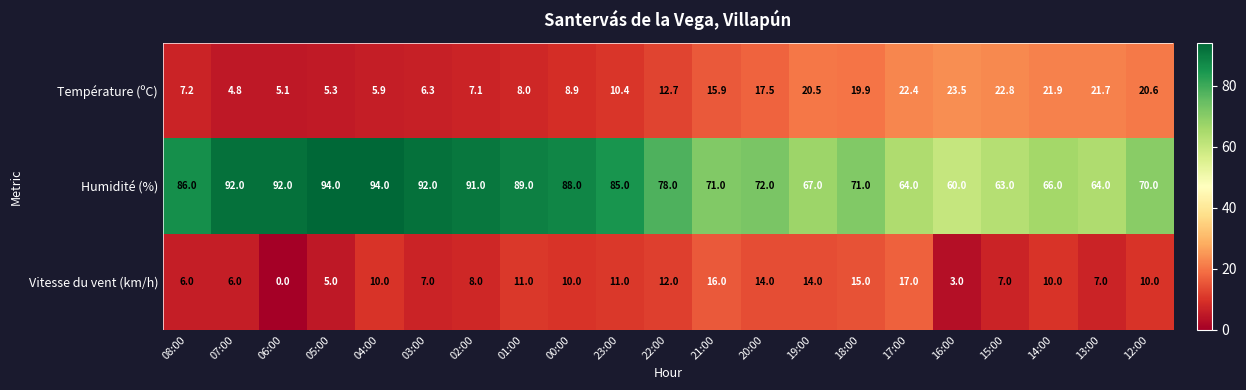

At which category is the sum across all series the highest?

04:00